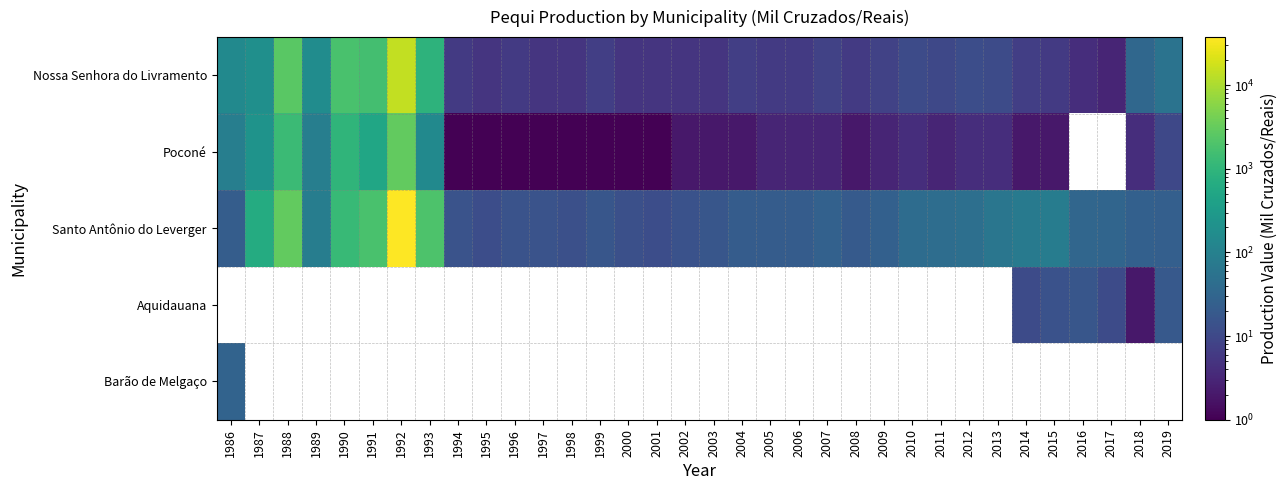

Between 1987 and 2010, which series saw the biggest shift?

Santo Antônio do Leverger